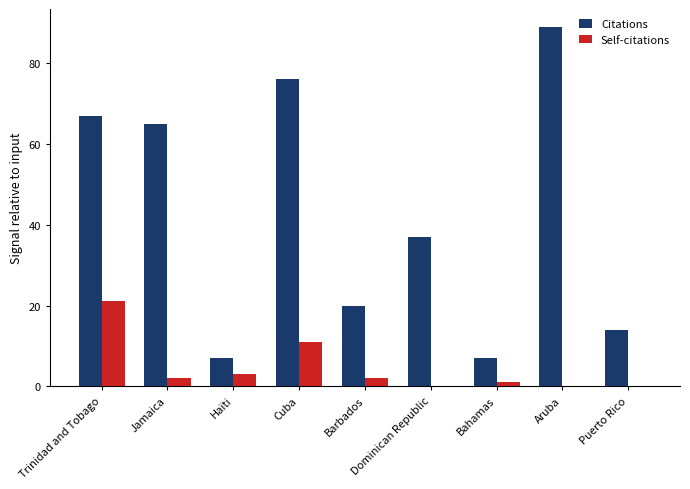

What is the sum of the Citations values at Aruba and Jamaica?

154